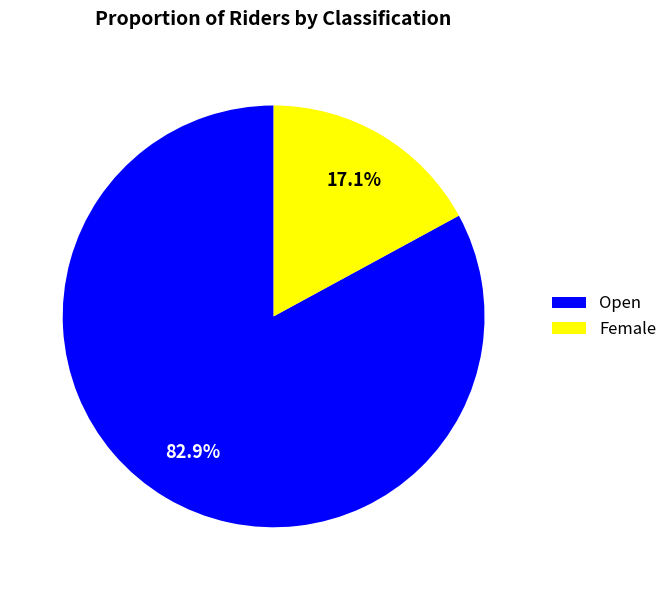

Is the sum of Open and Female greater than half?

Yes